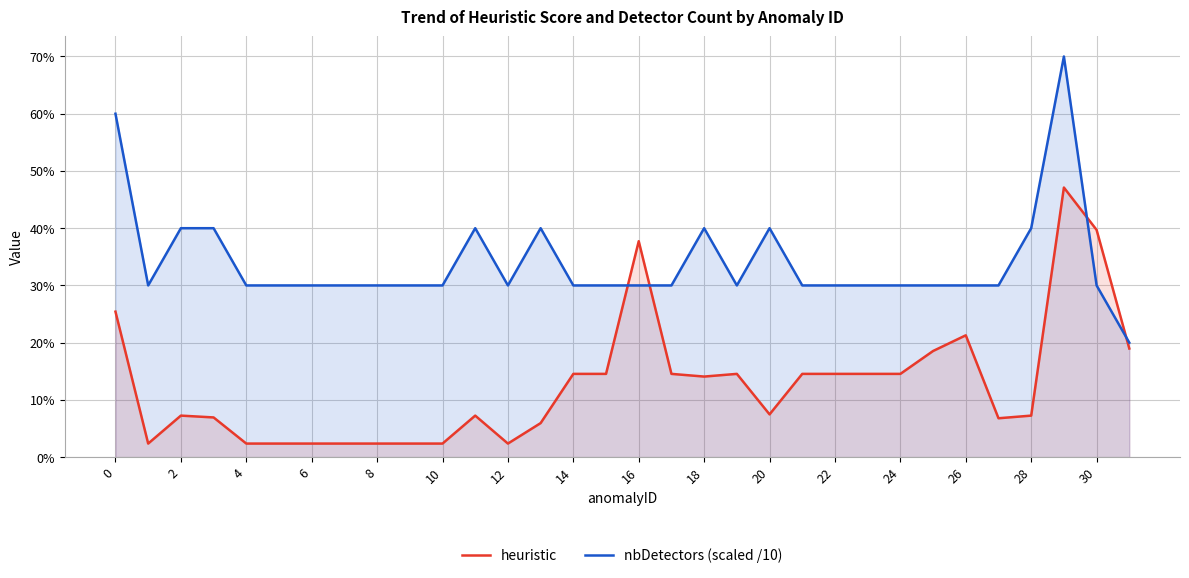

What is the difference between the maximum and minimum values in the nbDetectors (scaled /10) series?

0.5